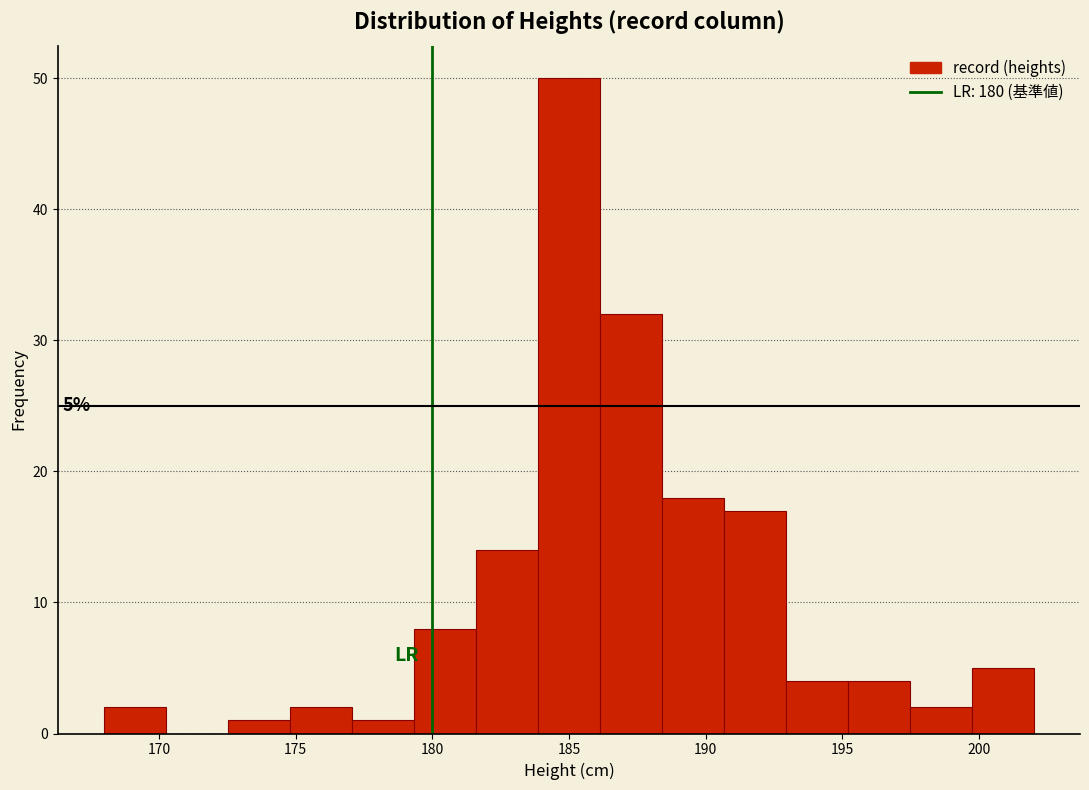

Which range on the x-axis has the tallest bar?

184.0 to 186.0